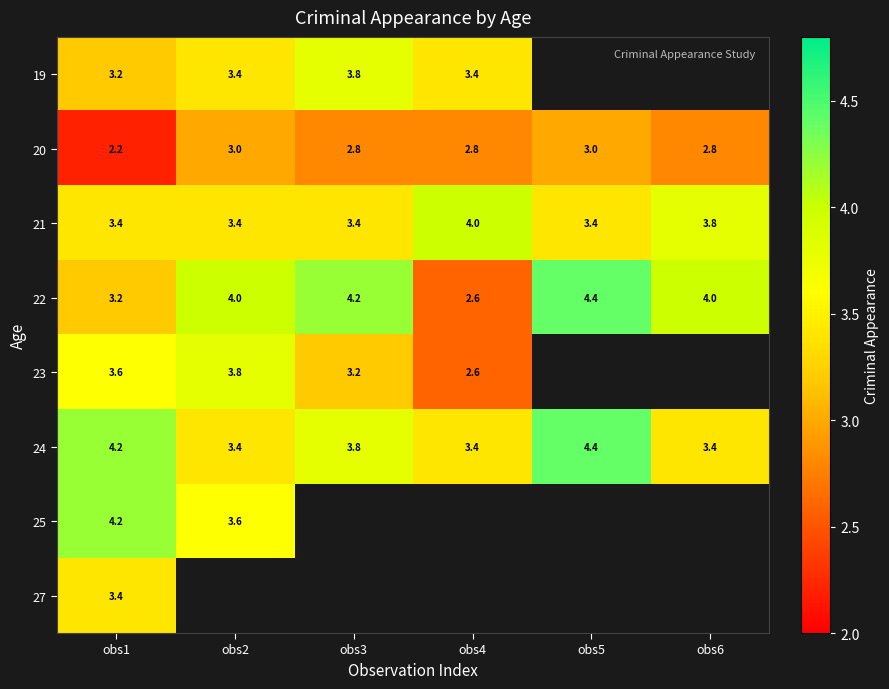

The value of 27 at obs1 is 3.4. True or false?

True